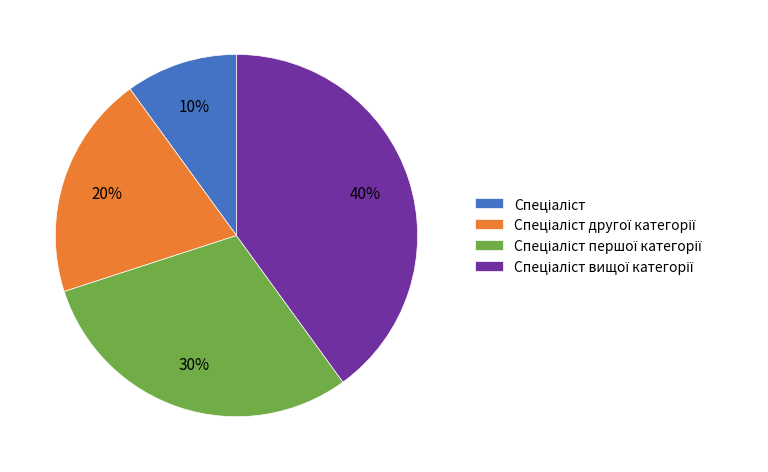

Is there a majority slice in this chart?

No